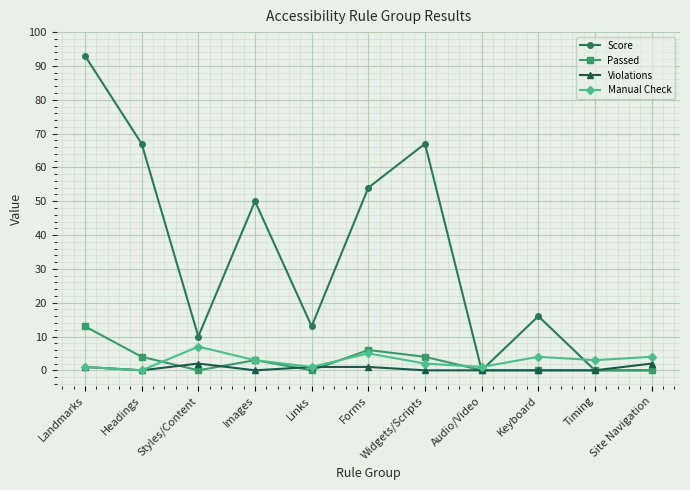

What is the difference between the Score values at Headings and Audio/Video?

67